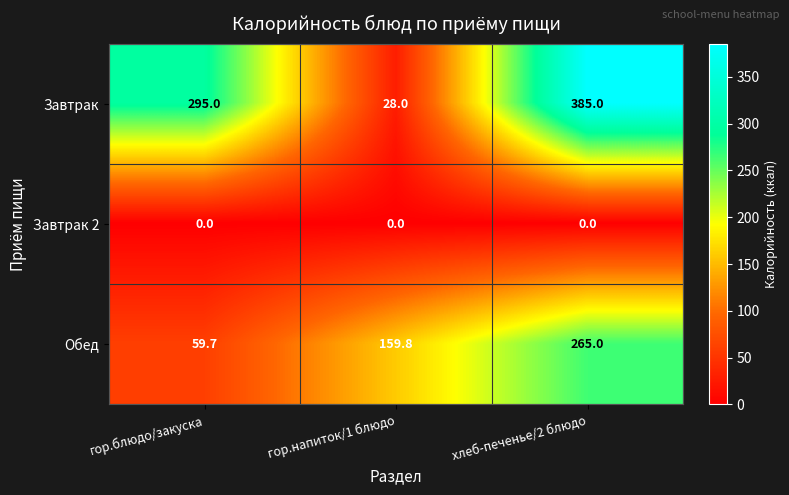

Rank the series at хлеб-печенье/2 блюдо from lowest to highest value.

Завтрак 2, Обед, Завтрак